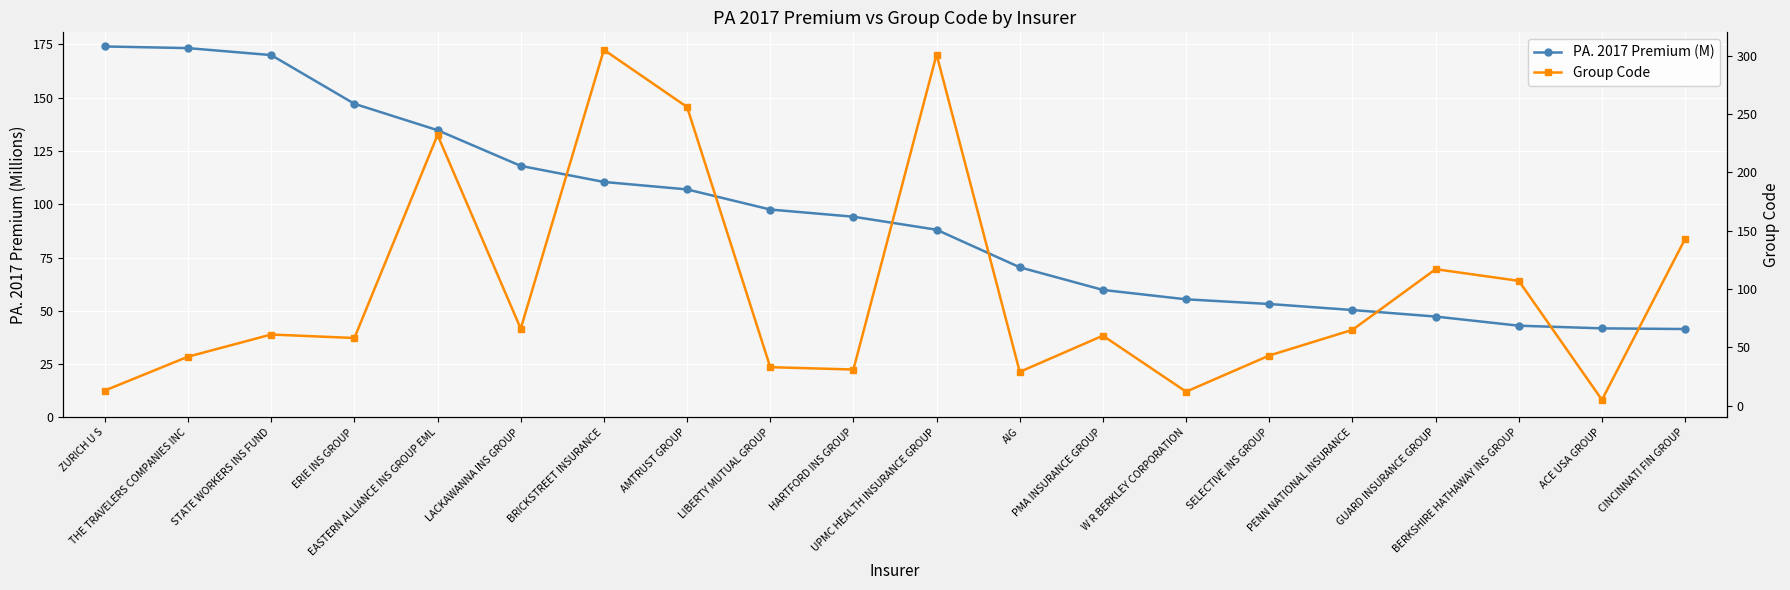

Which category has the highest value across all series?

BRICKSTREET INSURANCE